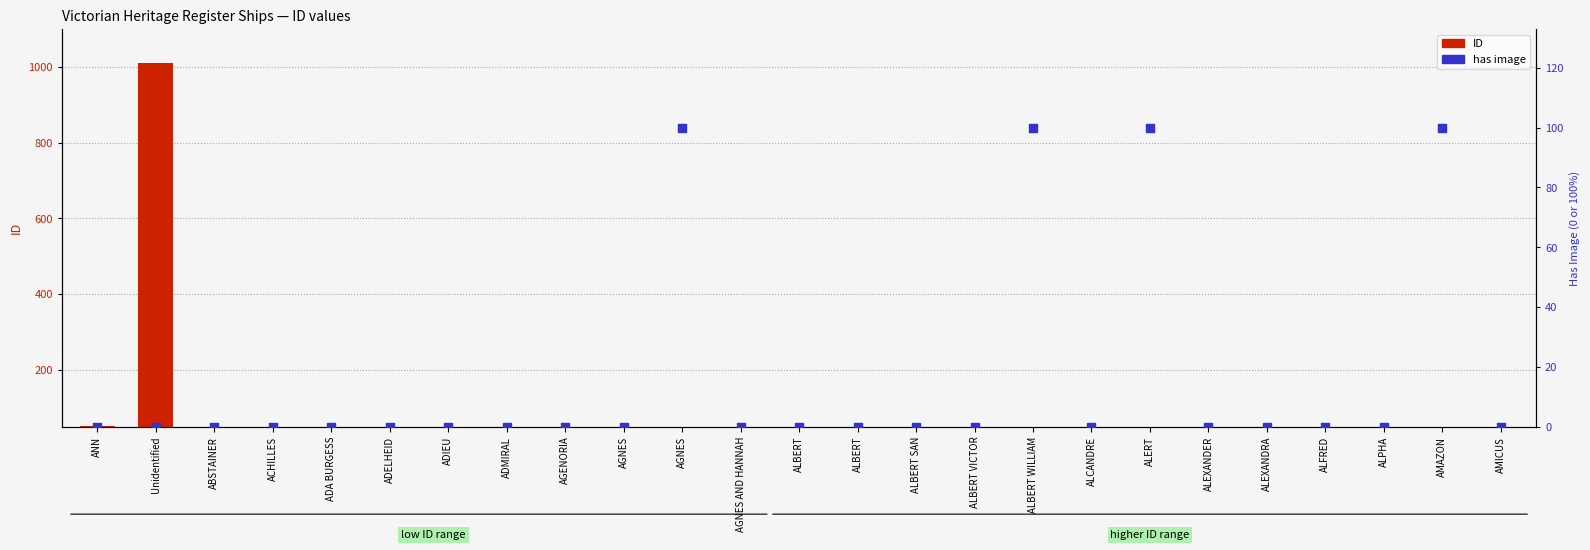

At which category is the sum across all series the highest?

Unidentified